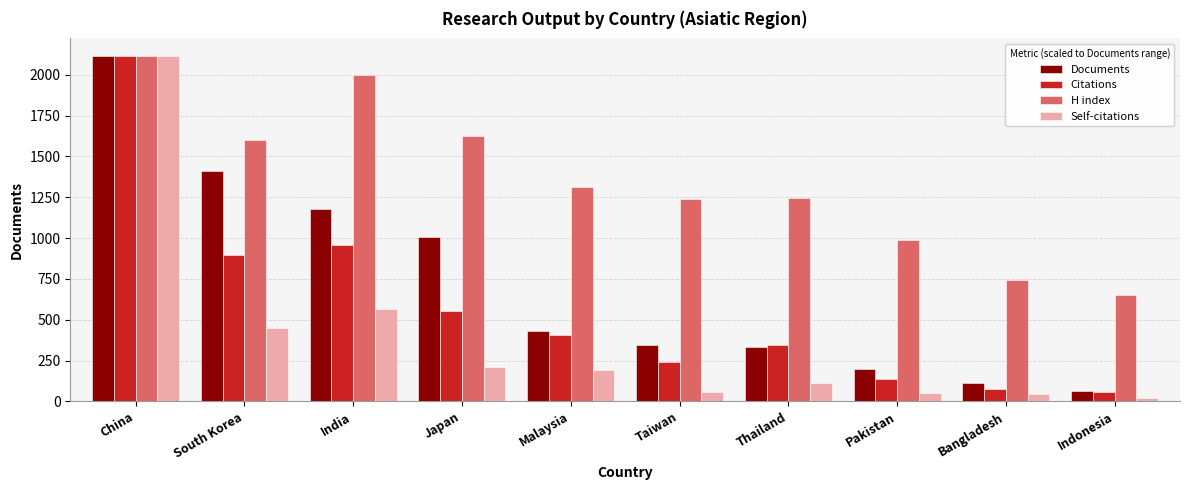

Which label corresponds to the largest value in the chart?

China